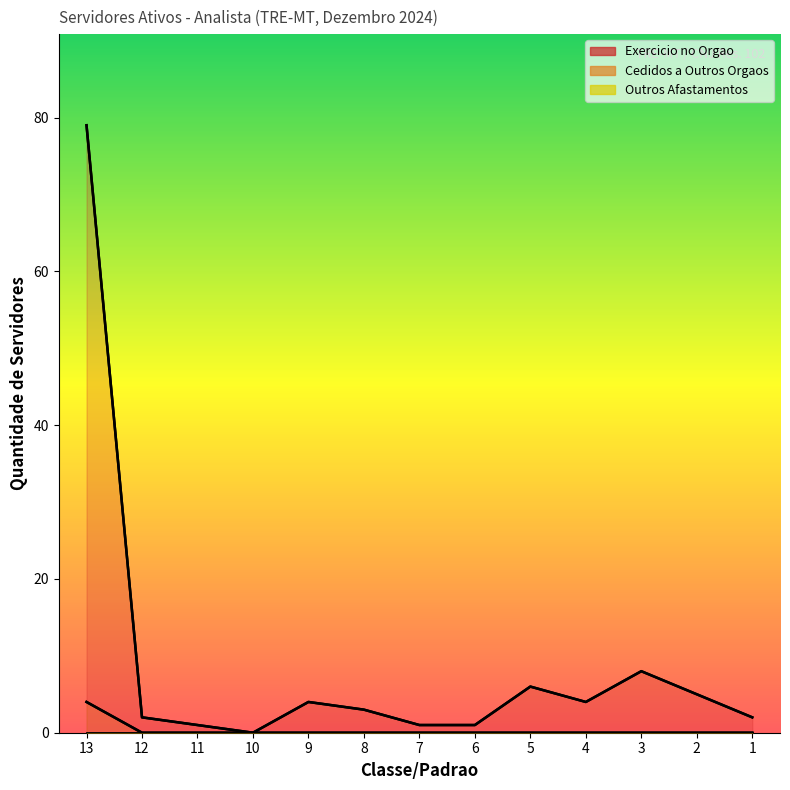

The value of Exercicio no Orgao at 8 is 5. True or false?

False